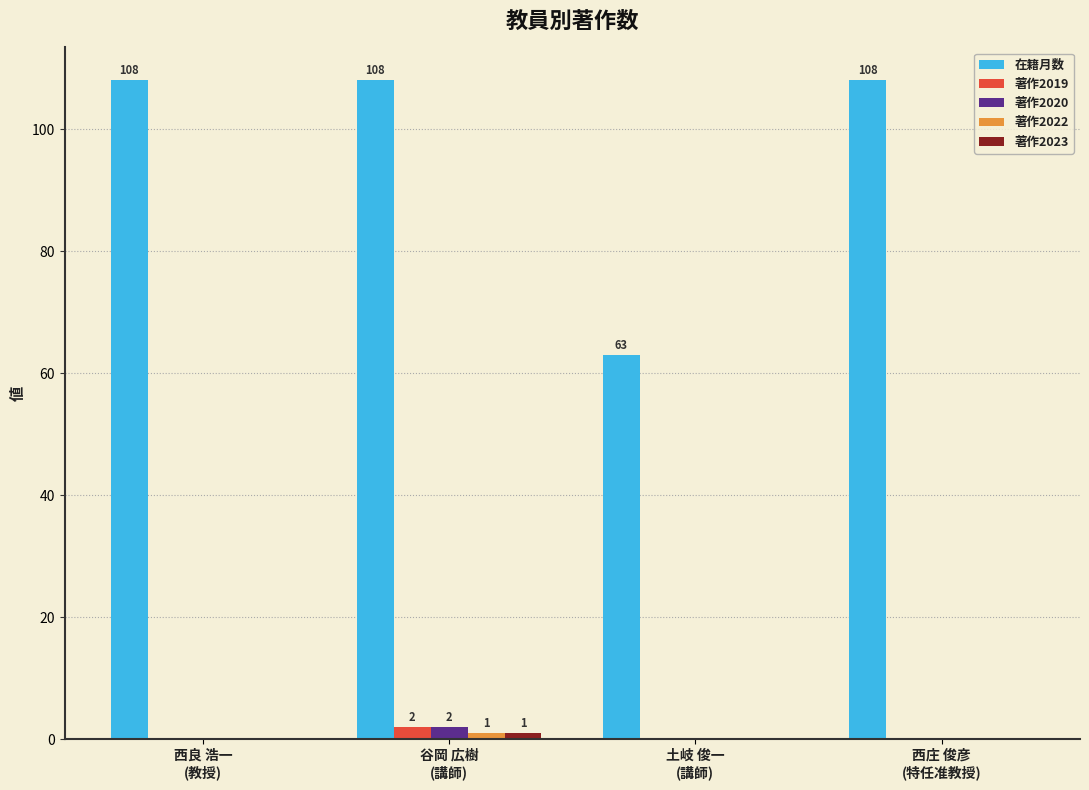

Which series has the largest total across all categories?

在籍月数